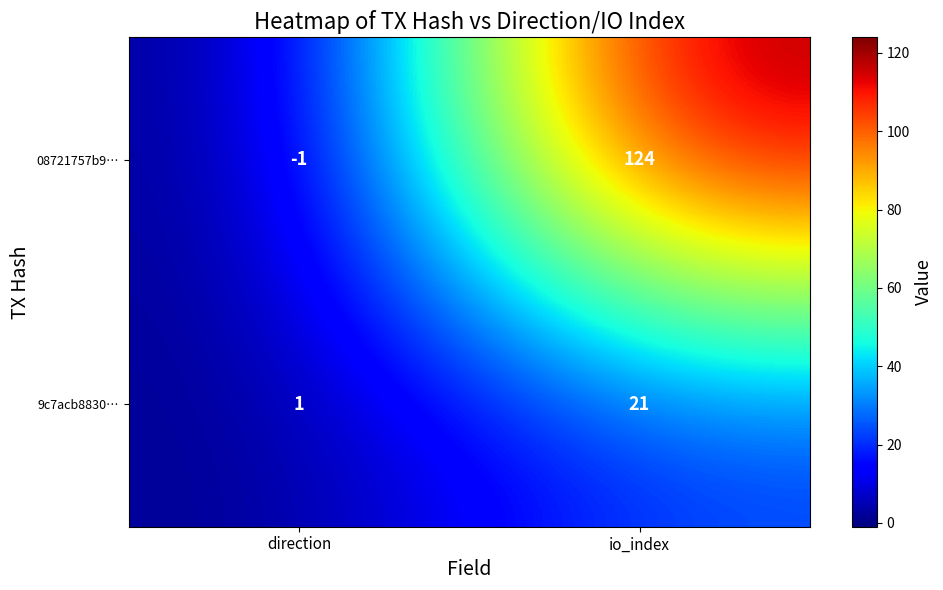

What is the total value across all series at io_index?

145